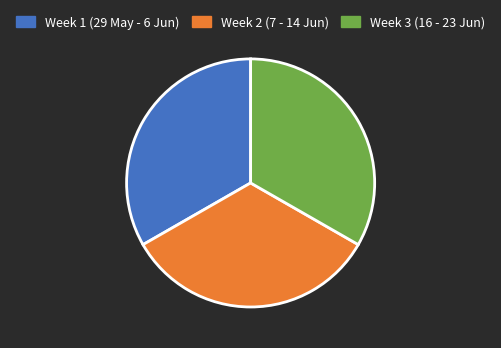

Do Week 2 (7 - 14 Jun) and Week 1 (29 May - 6 Jun) together represent more than half of the pie?

Yes